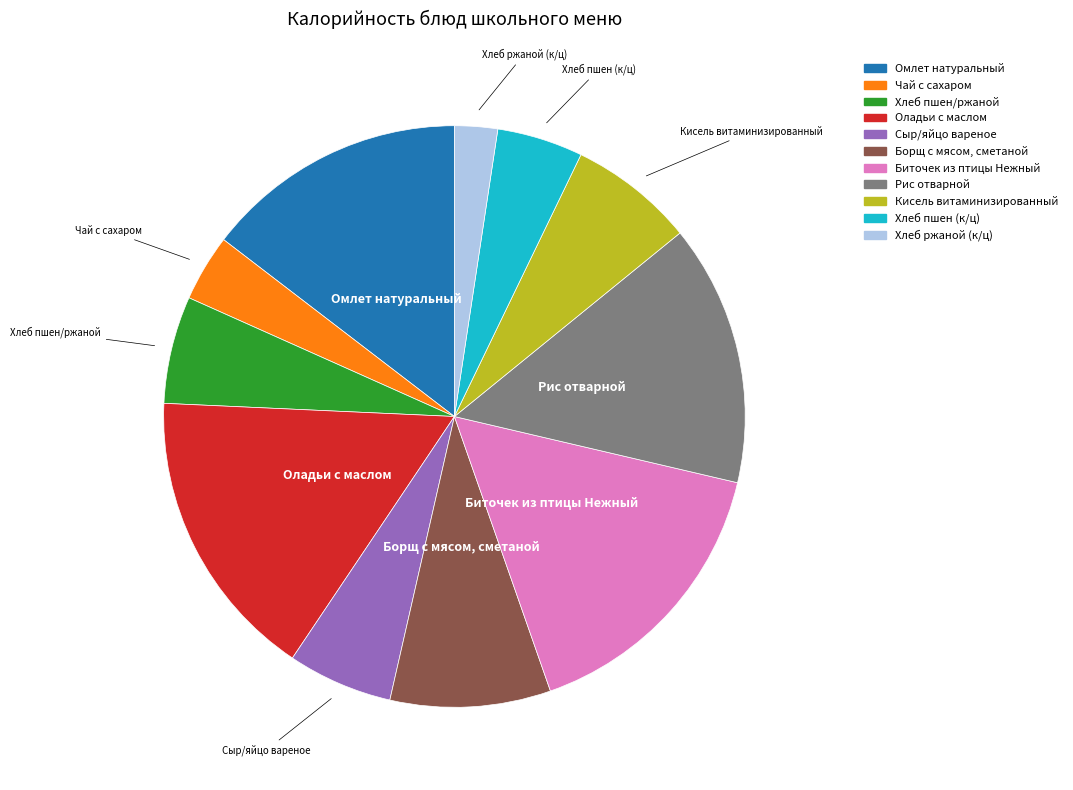

True or false: Хлеб ржаной (к/ц) accounts for 2% of the total.

True